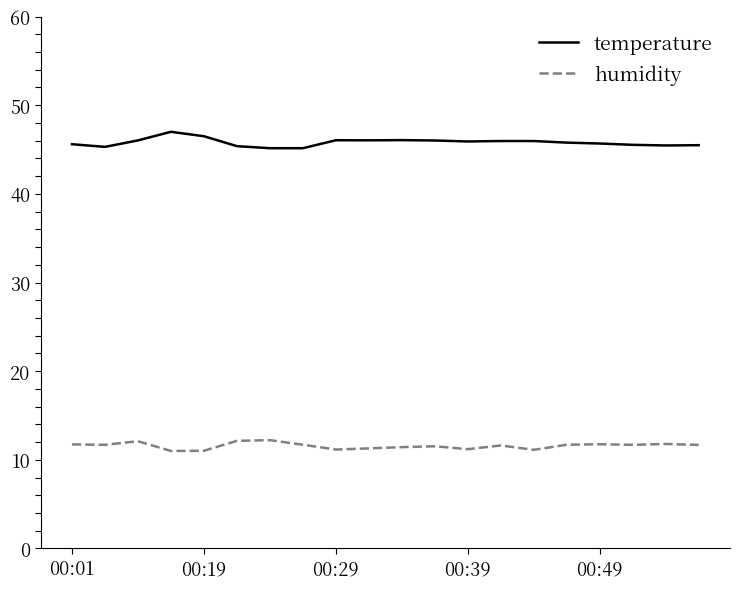

What is the maximum value for humidity?

12.2